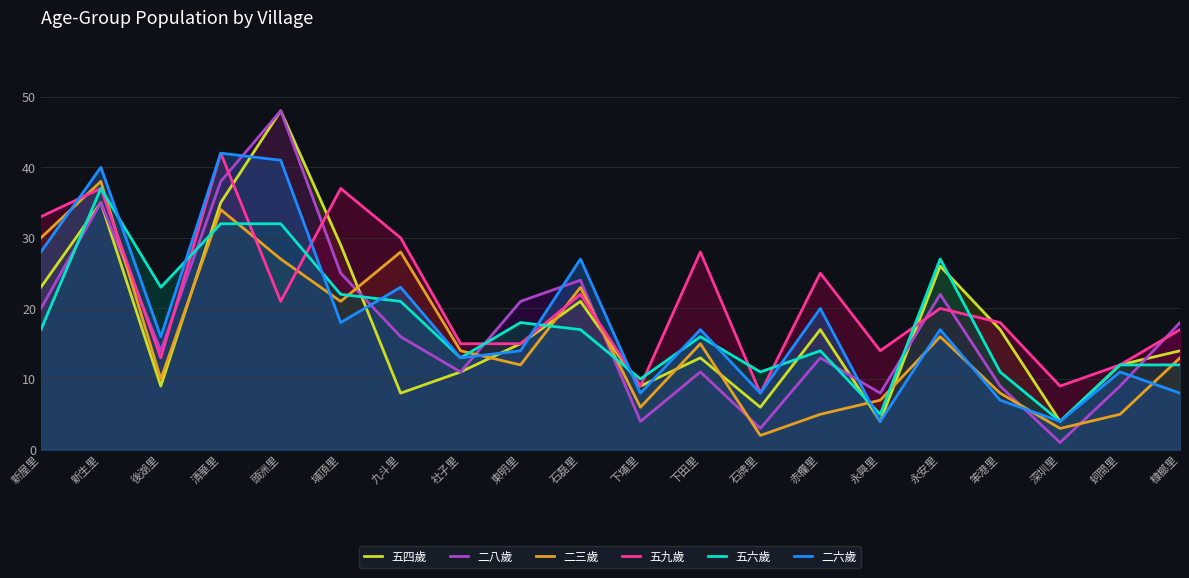

Which series has the largest total across all categories?

五九歲